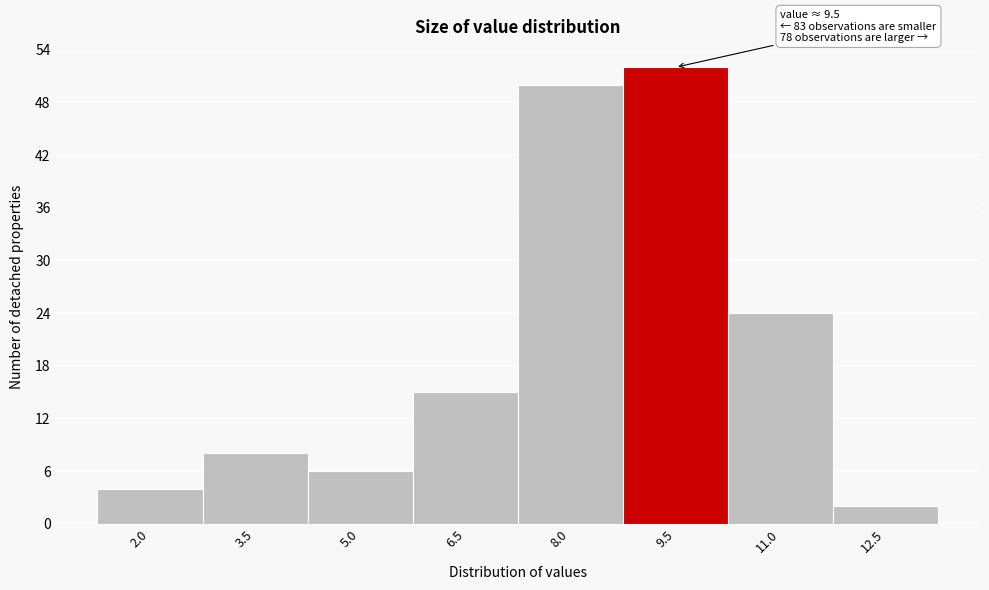

Reading left to right, what are all the values shown in this chart?

2.0=4	3.5=8	5.0=6	6.5=15	8.0=50	9.5=52	11.0=24	12.5=2